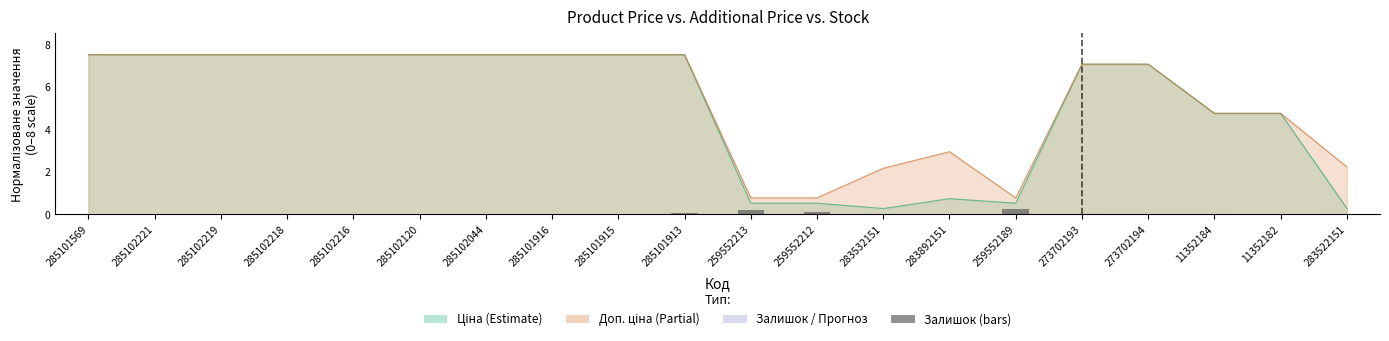

The chart shows a value of 0.3 at 259552189. True or false?

True